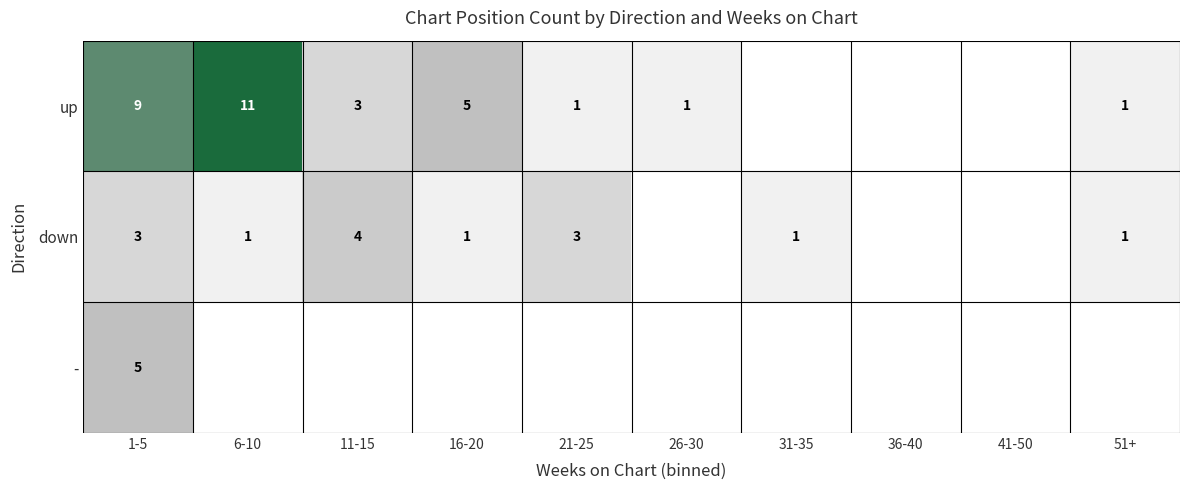

Is it true that - equals 3 at 1-5?

False